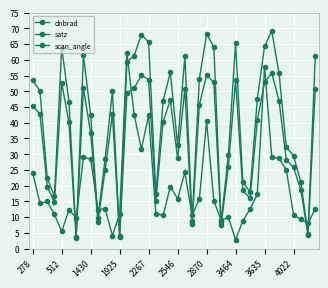

How many data points does each series have?

40